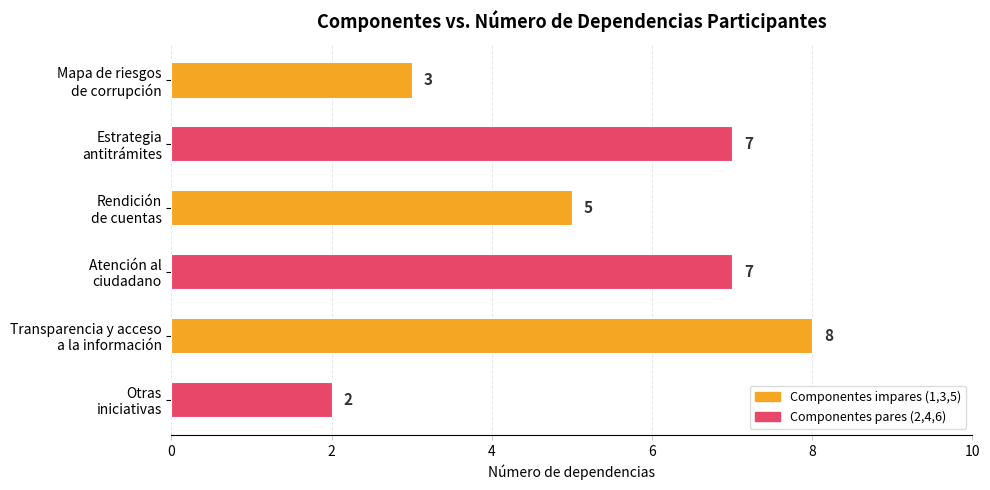

What is the average value?

5